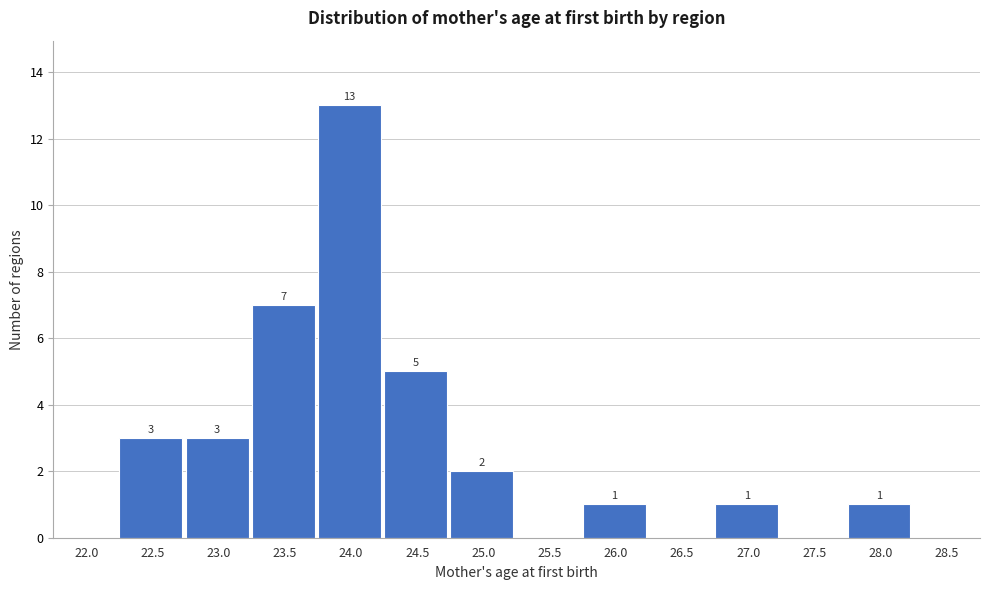

Reading left to right, list all the values displayed in this chart.

22.0=0	22.5=3	23.0=3	23.5=7	24.0=13	24.5=5	25.0=2	25.5=0	26.0=1	26.5=0	27.0=1	27.5=0	28.0=1	28.5=0